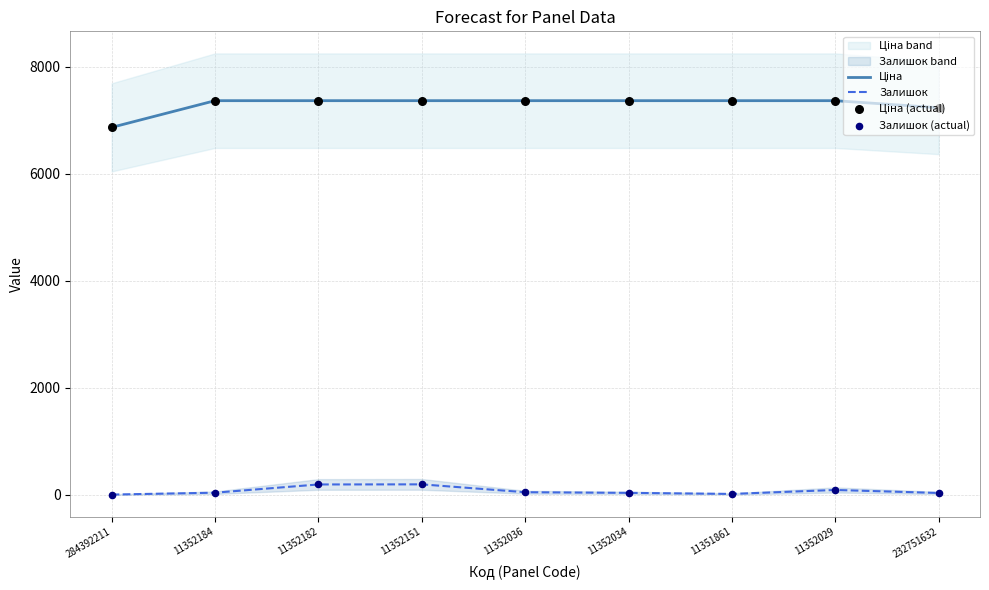

What are all the series names shown in the legend?

Ціна, Залишок, Ціна (actual), Залишок (actual)